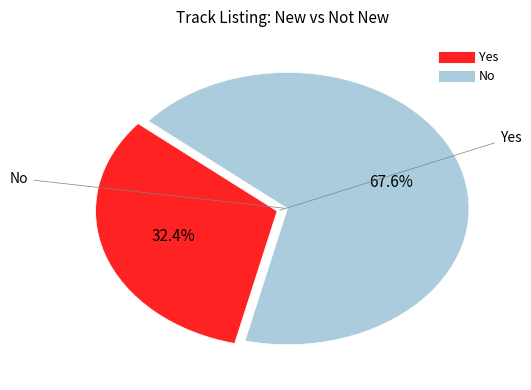

To the nearest percent, what portion does No represent?

68%